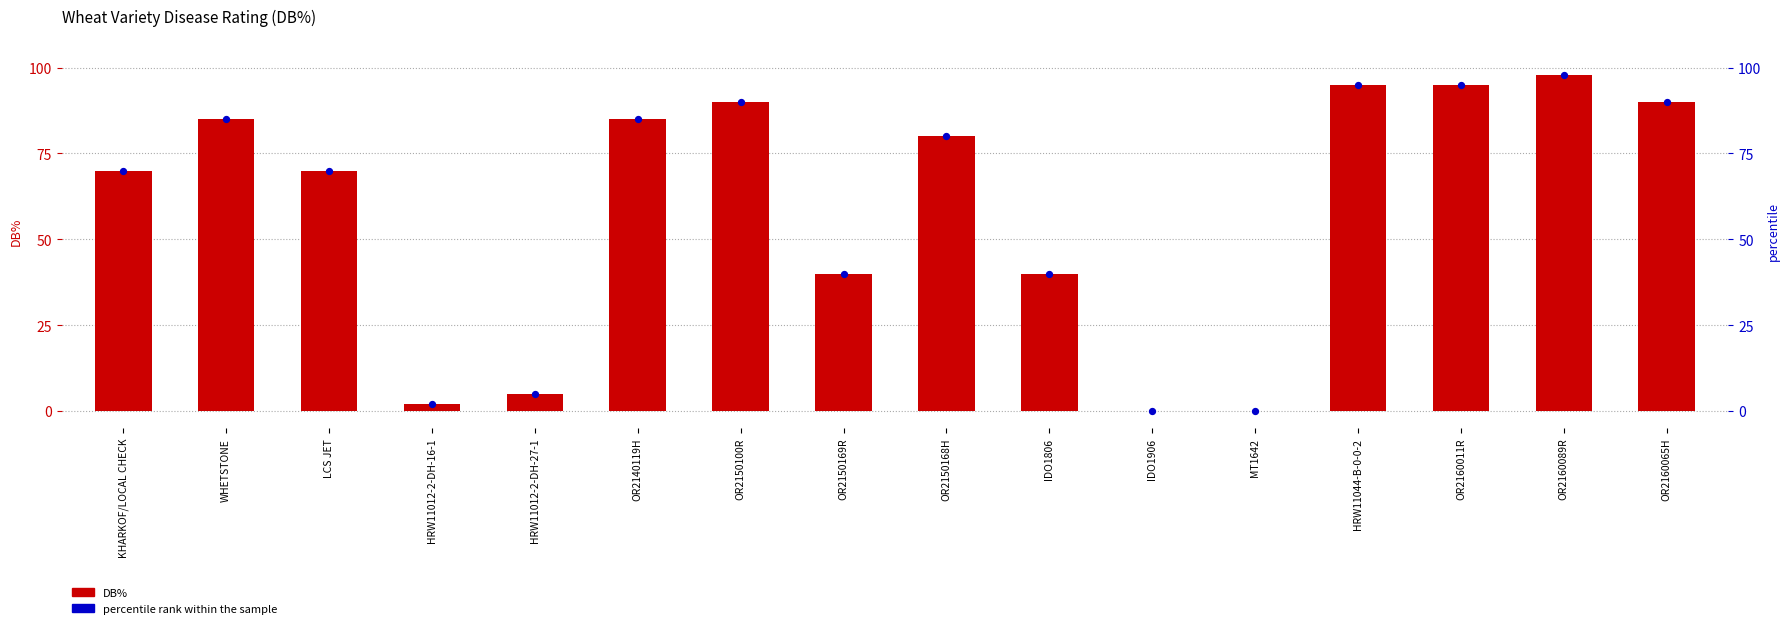

What is the total value across all series at OR2150169R?

80